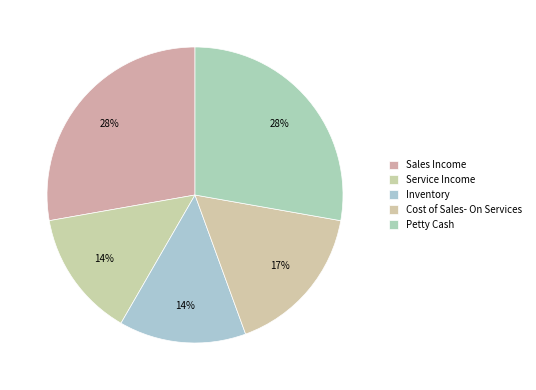

To the nearest percent, what percentage of the pie is Sales Income?

28%